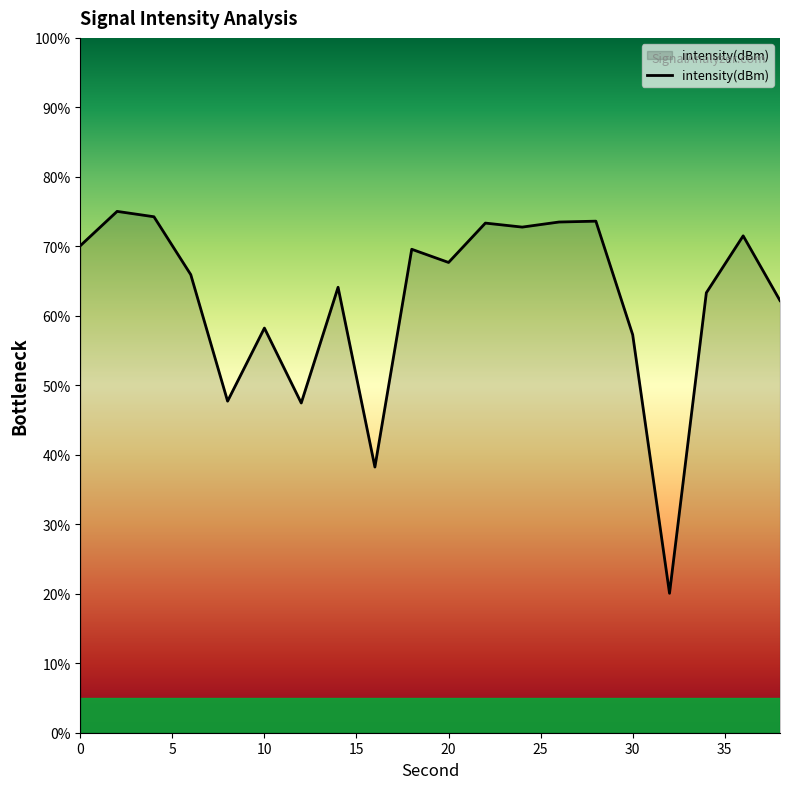

What is the difference between the maximum and minimum values?

55.0